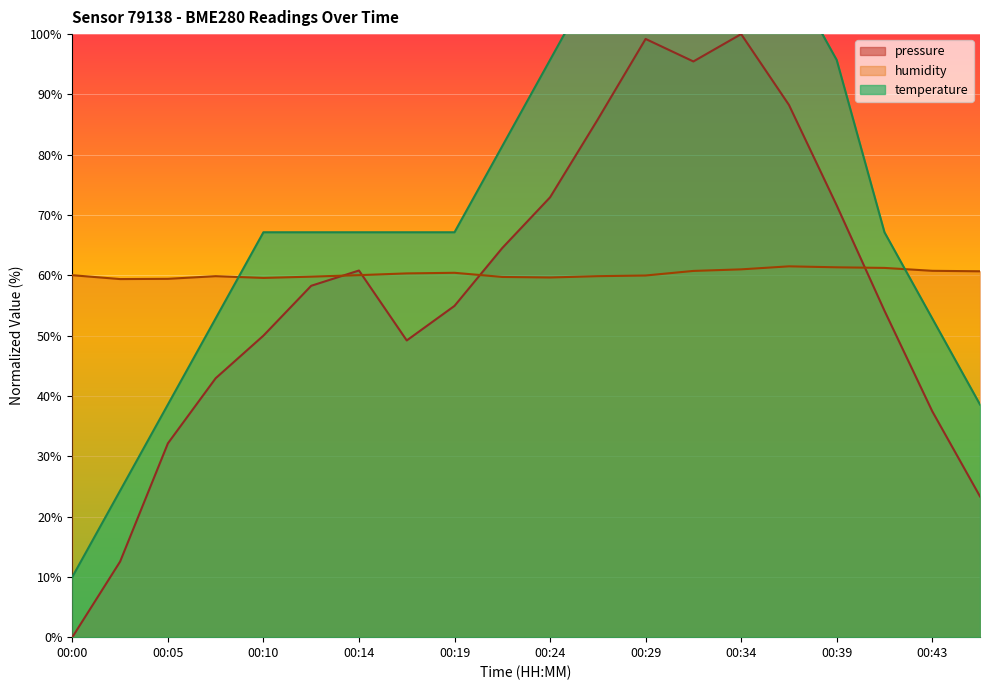

How many interior local peaks does the pressure series have?

3